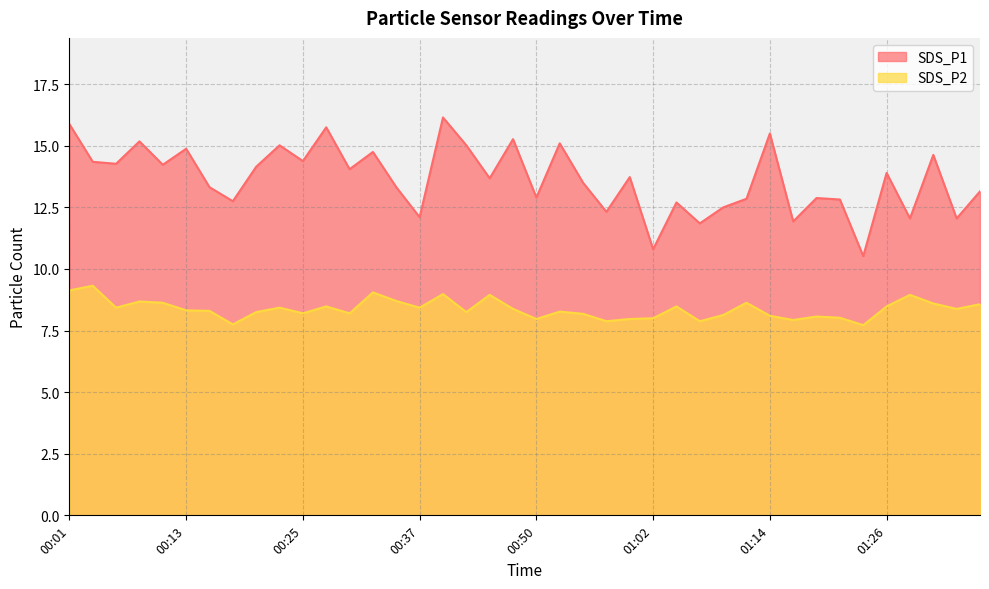

In SDS_P1, how many points are lower than both neighbors (excluding endpoints)?

15